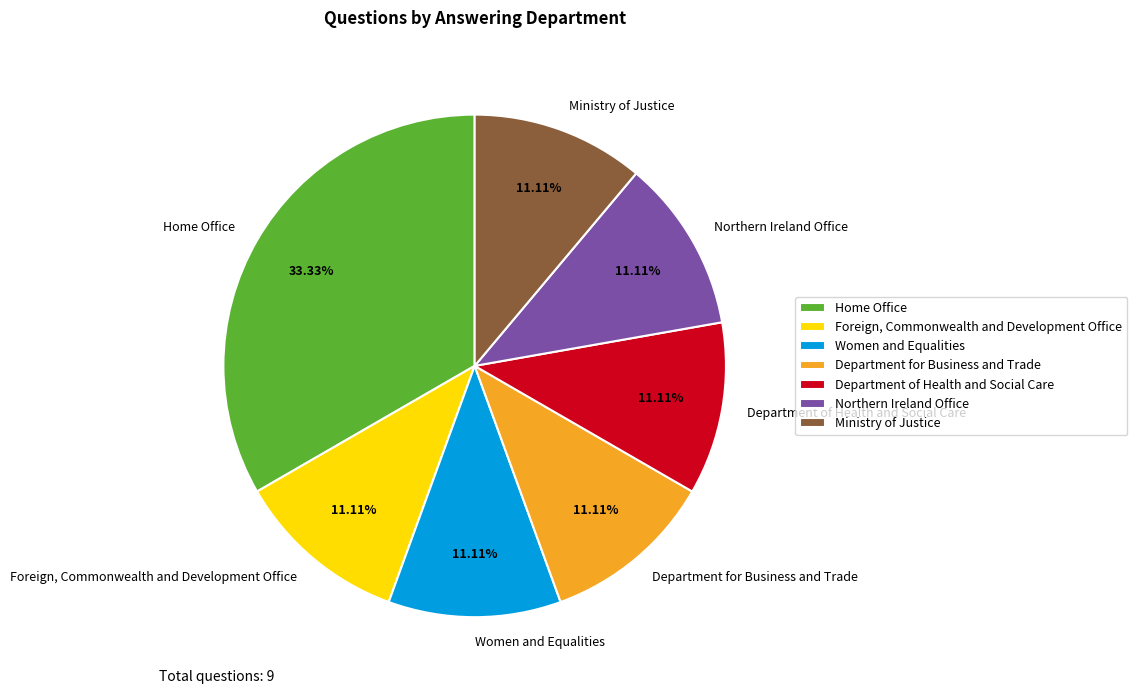

Which slice is the largest?

Home Office